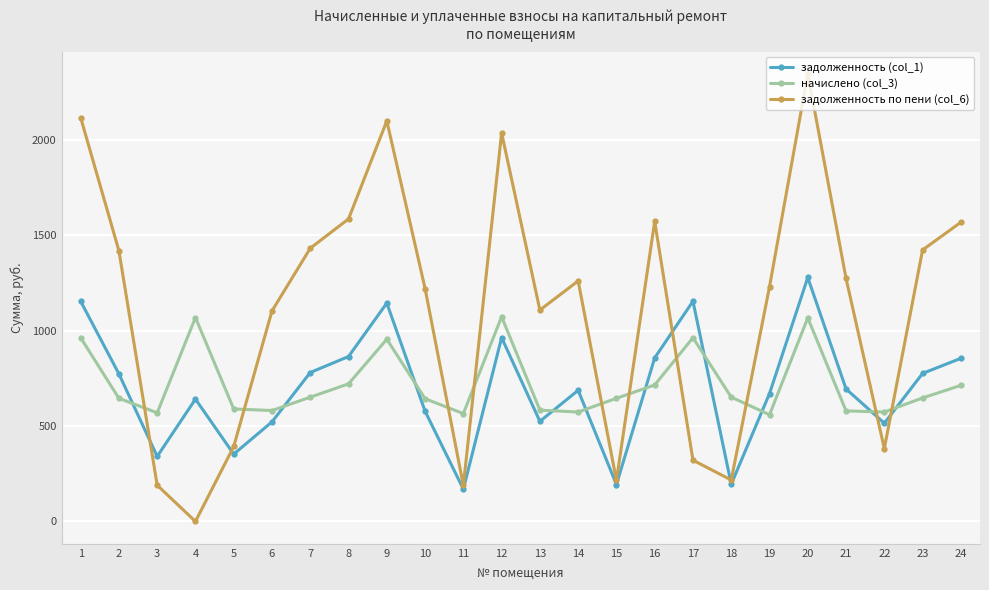

Rank the series at 19 from lowest to highest value.

начислено (col_3), задолженность (col_1), задолженность по пени (col_6)